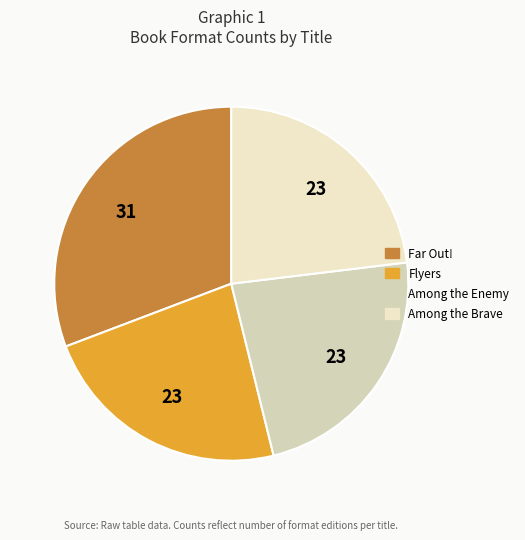

How many slices are in this pie chart?

4